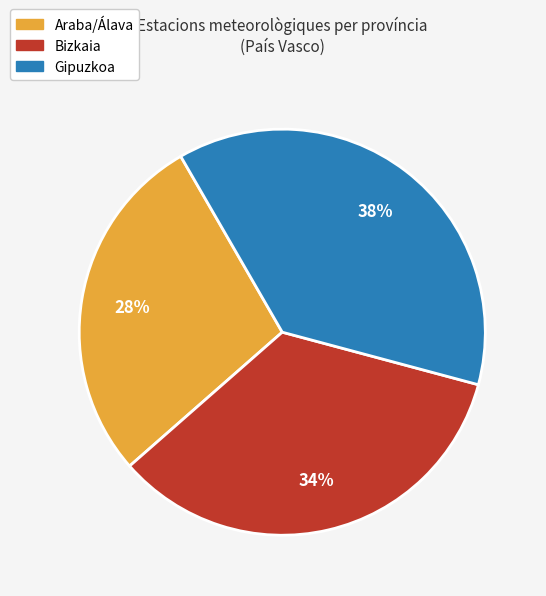

Between Bizkaia and Gipuzkoa, which is larger?

Gipuzkoa